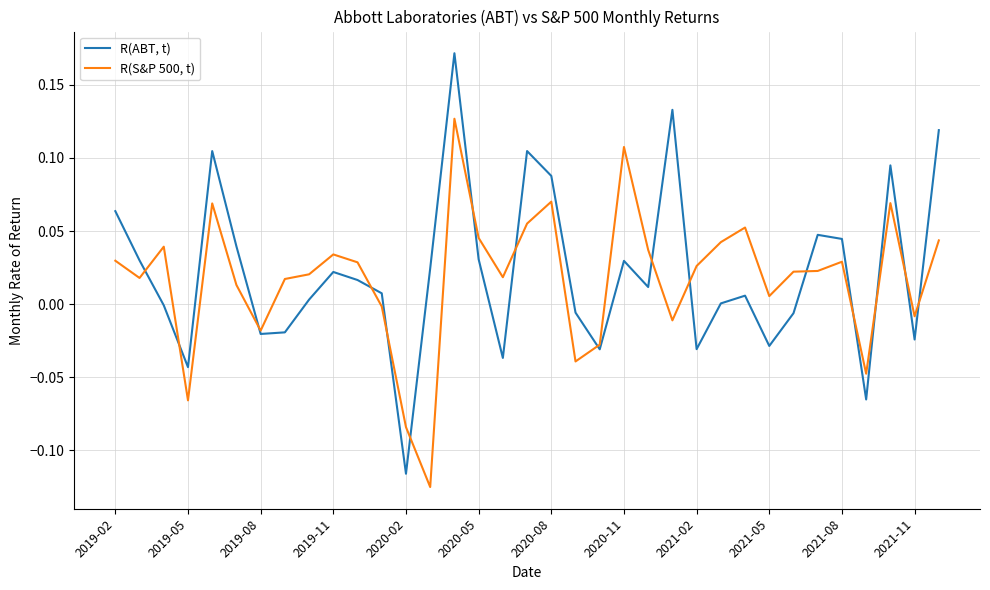

List the series in order of their peak value, highest first.

R(ABT, t), R(S&P 500, t)